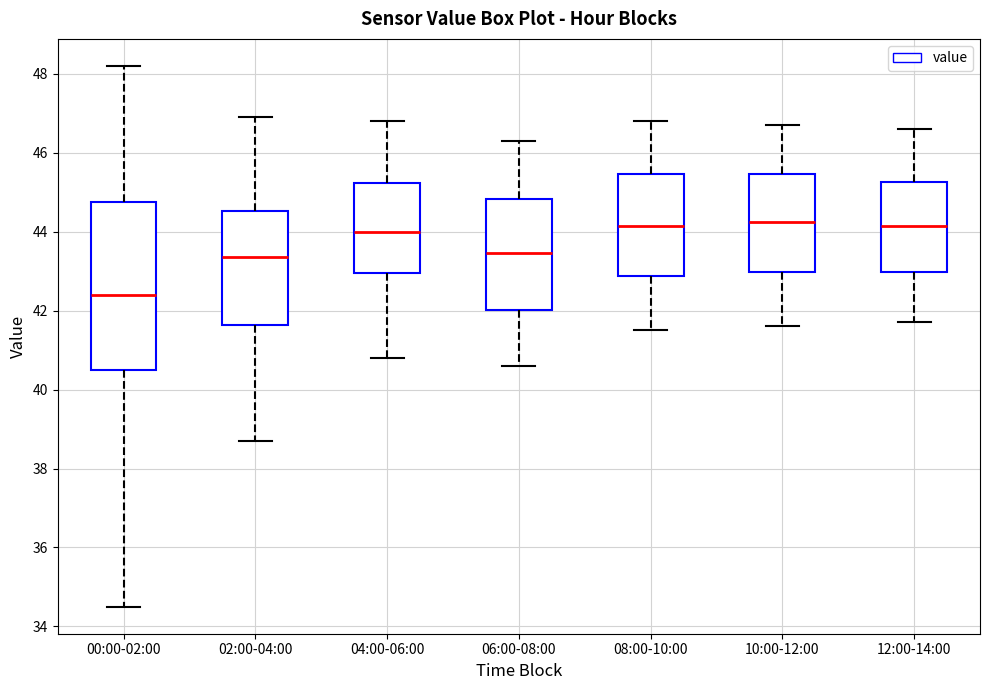

Which box is the tallest, from its lower edge to its upper edge?

00:00-02:00